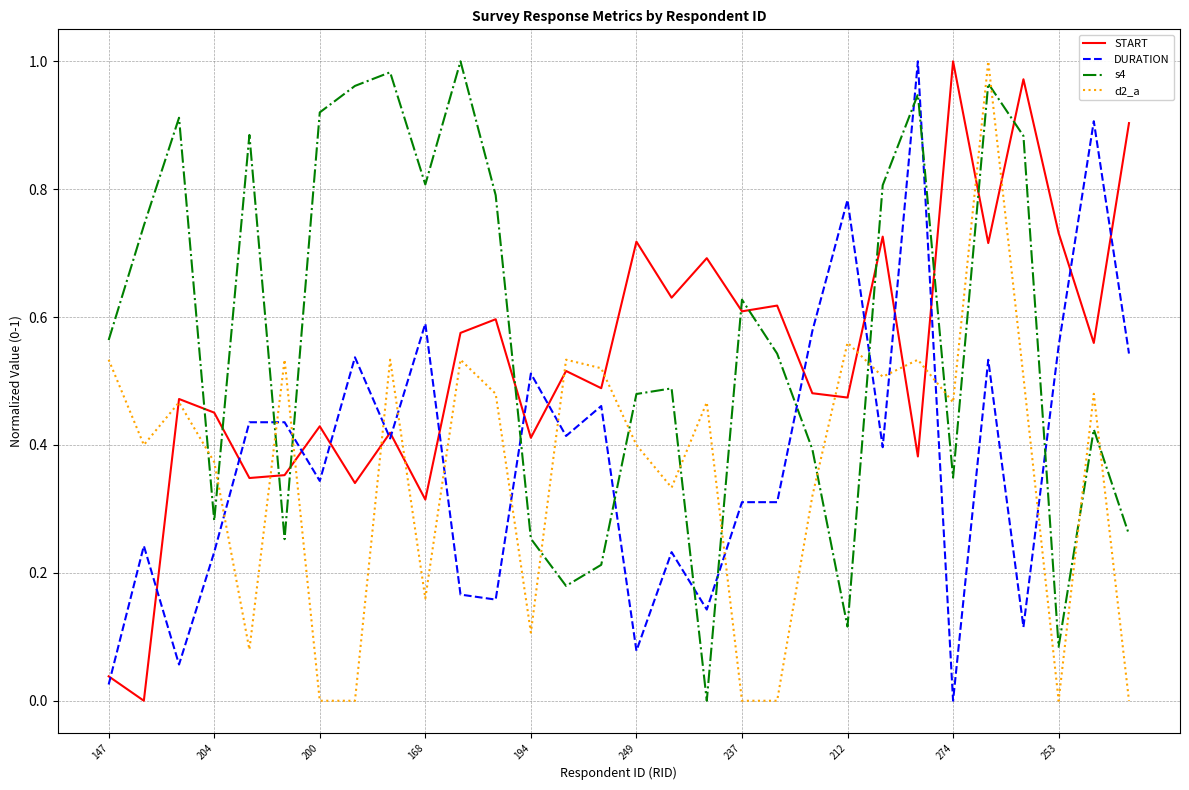

How many times do DURATION and s4 cross each other?

11